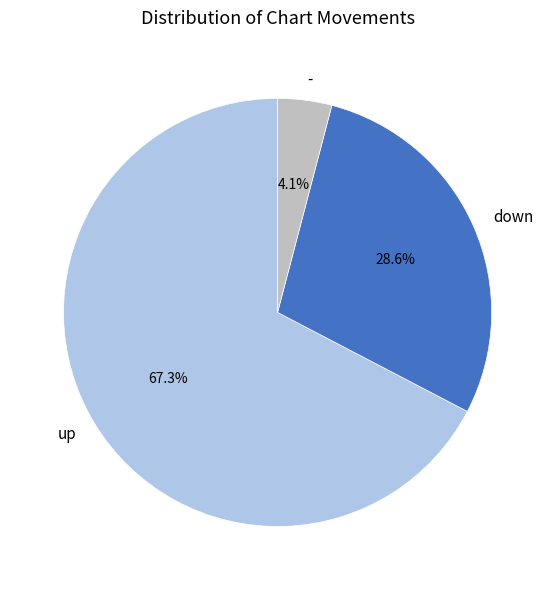

What percentage do - and up together represent?

71.4%